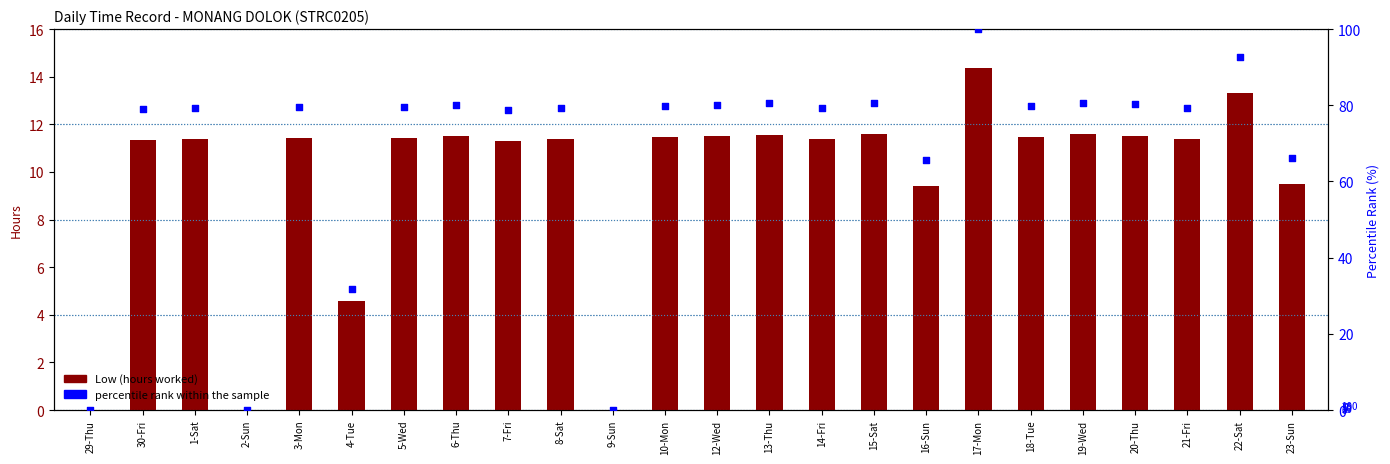

Is the value of percentile rank within the sample at 10-Mon greater than the value of Low (hours worked) at 20-Thu?

Yes